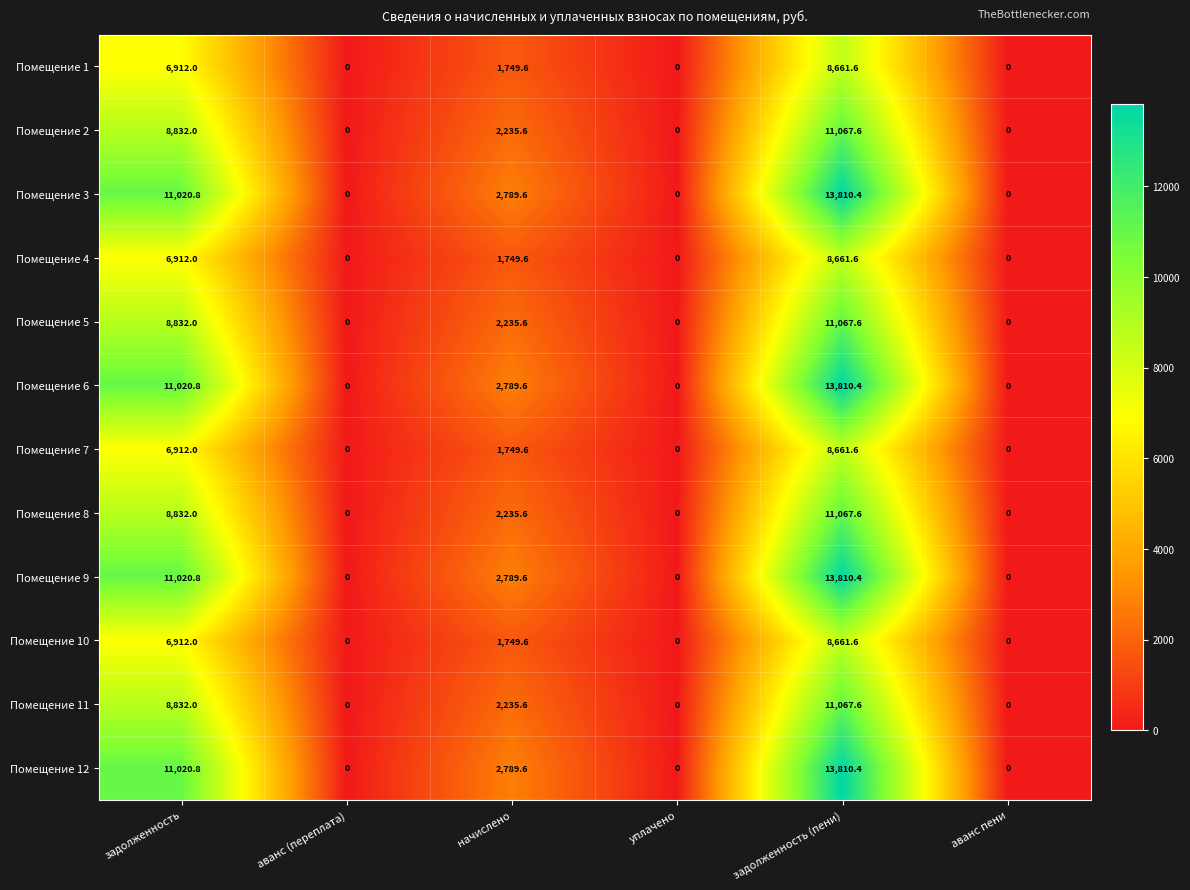

Is it true that Помещение 7 equals 1916.9 at задолженность?

False